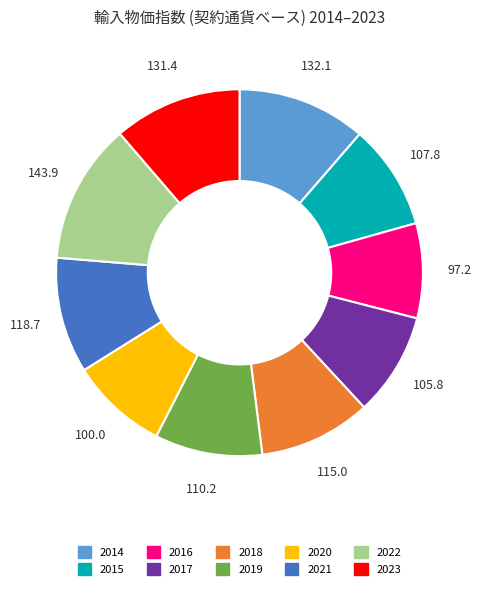

Is there a majority slice in this chart?

No